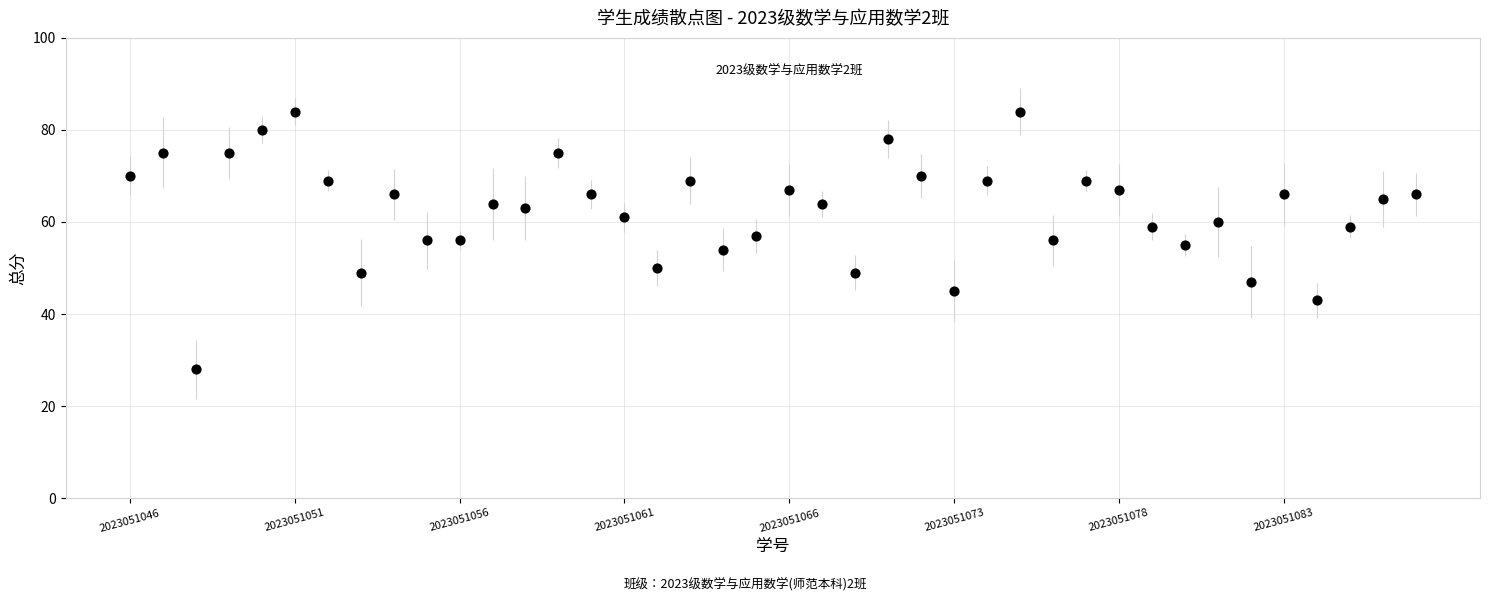

What is the range of Y values (max minus min)?

56